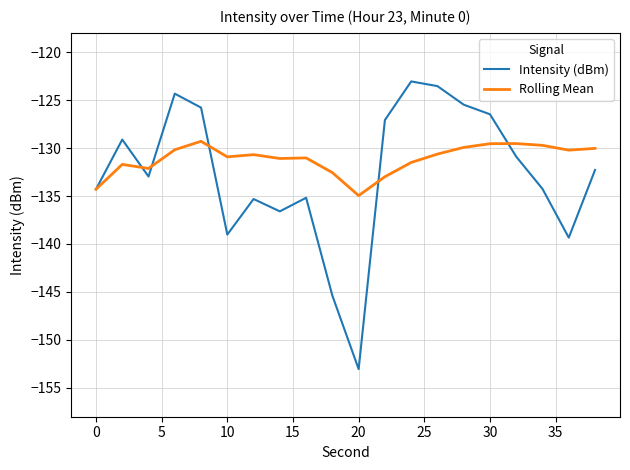

What is the highest value of the Intensity (dBm) series?

-123.1